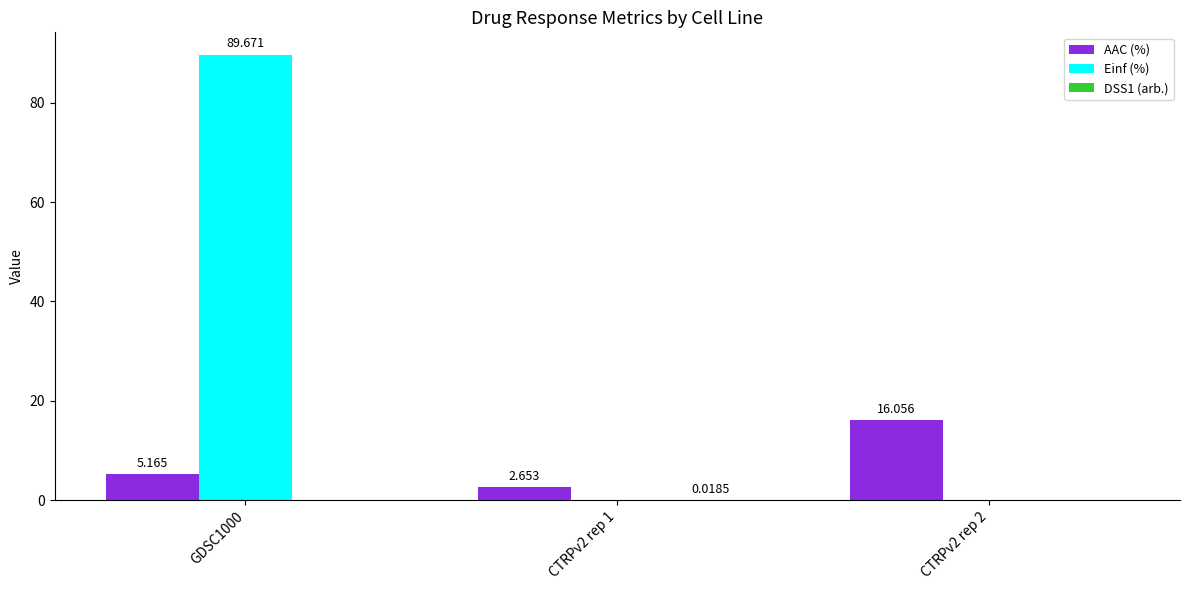

Which series has the largest total across all categories?

Einf (%)